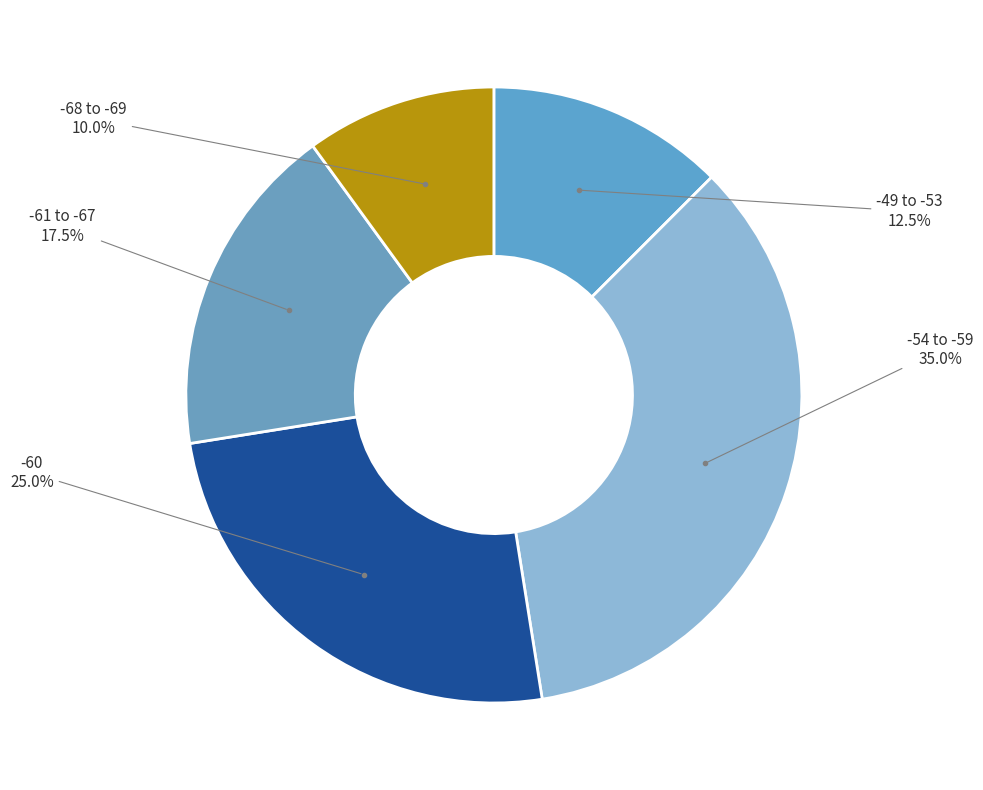

Count the number of slices in the pie.

5